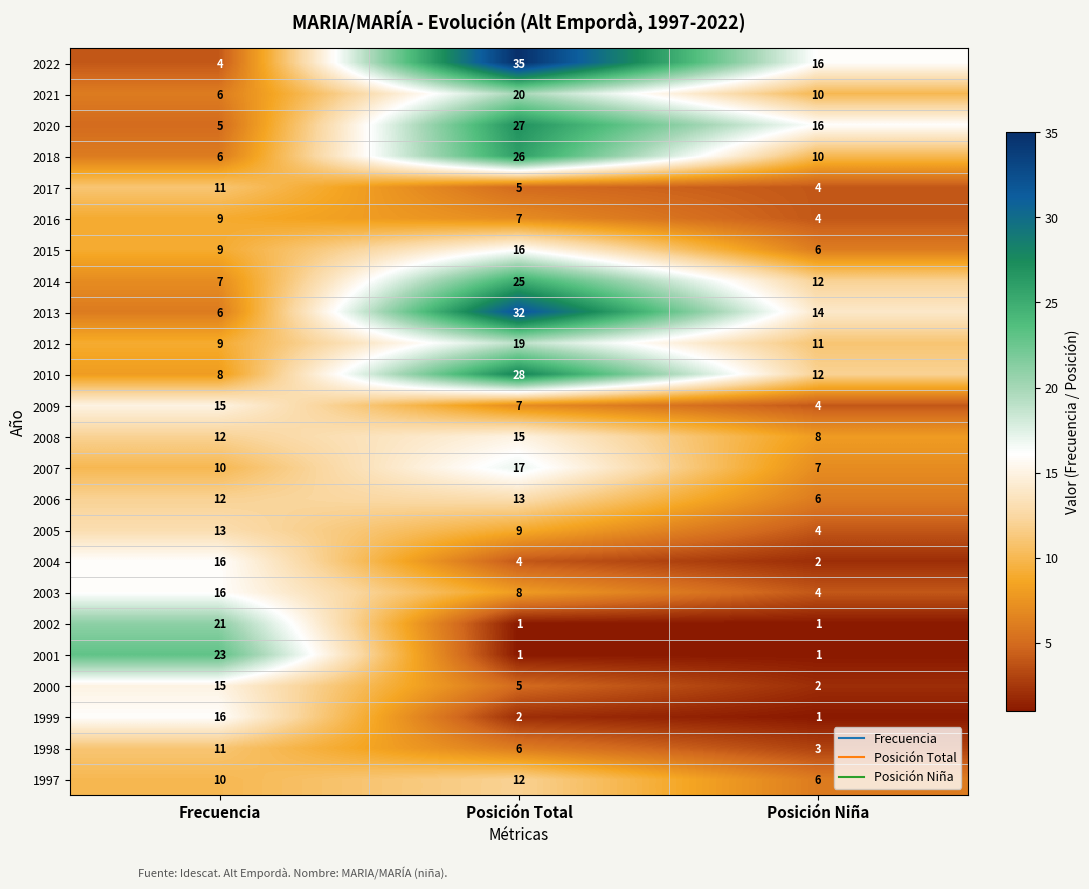

Is it true that 2003 equals 3 at Posición Total?

False